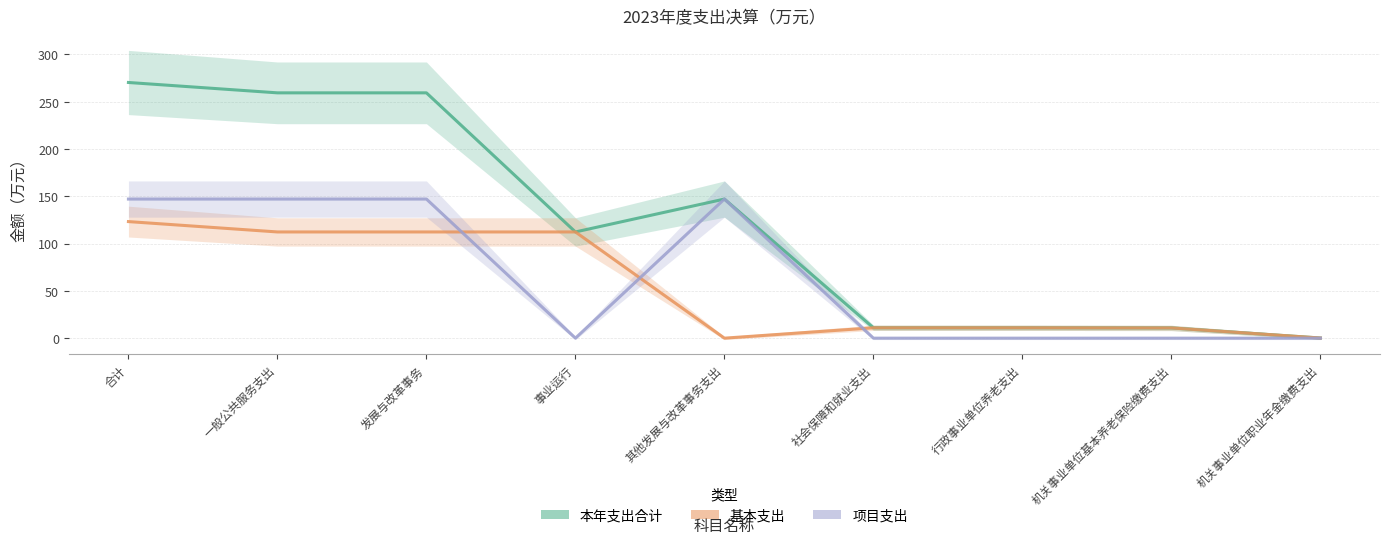

True or false: 项目支出 and 基本支出 intersect in this chart.

True